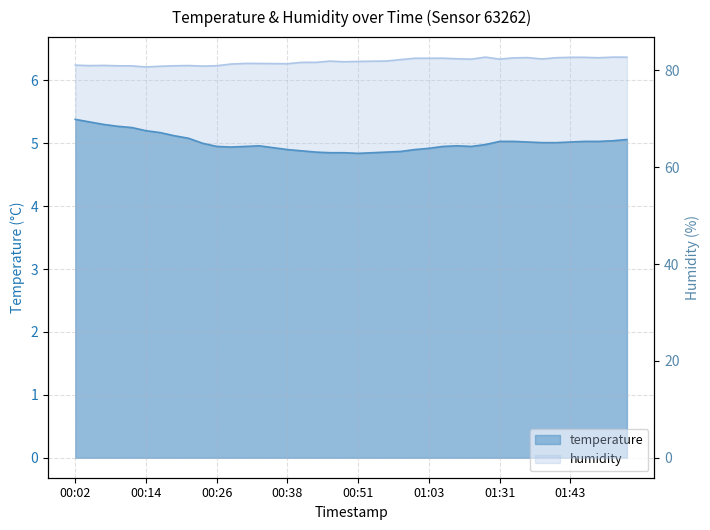

How many data points in humidity are less than 81?

7